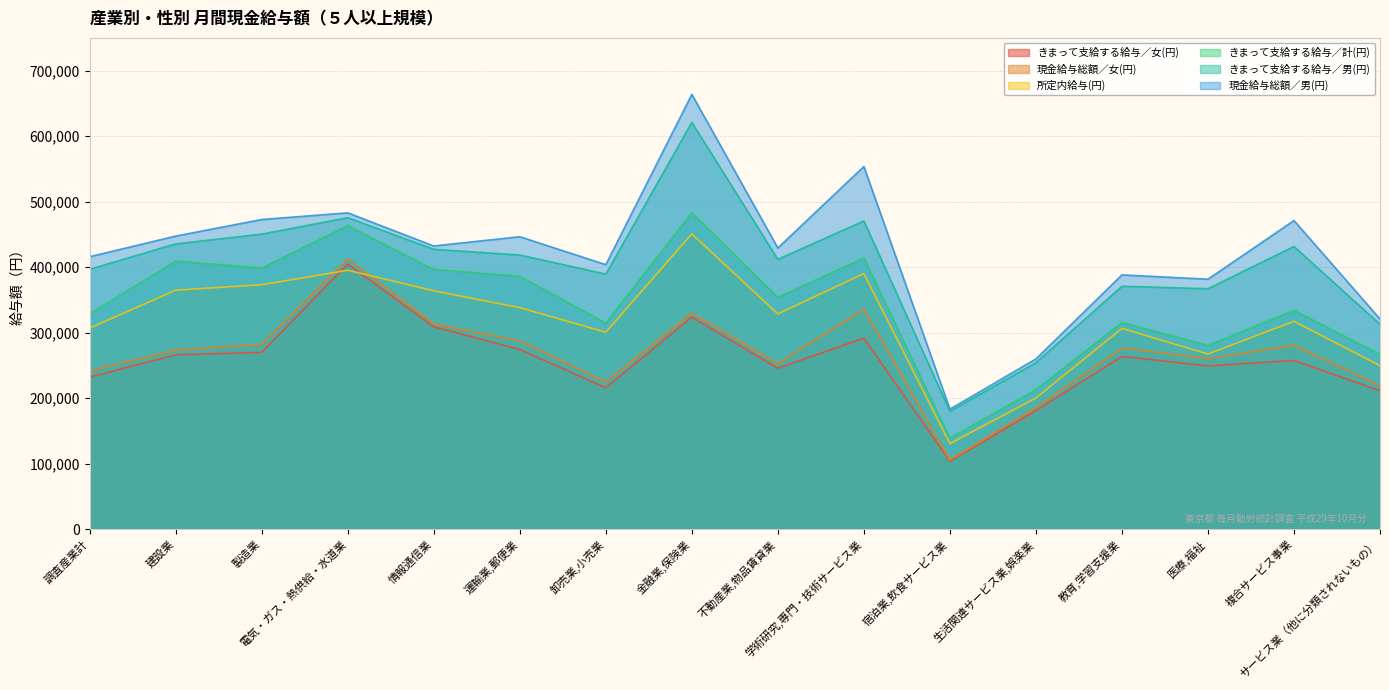

What is the lowest value of the 所定内給与(円) series?

130377